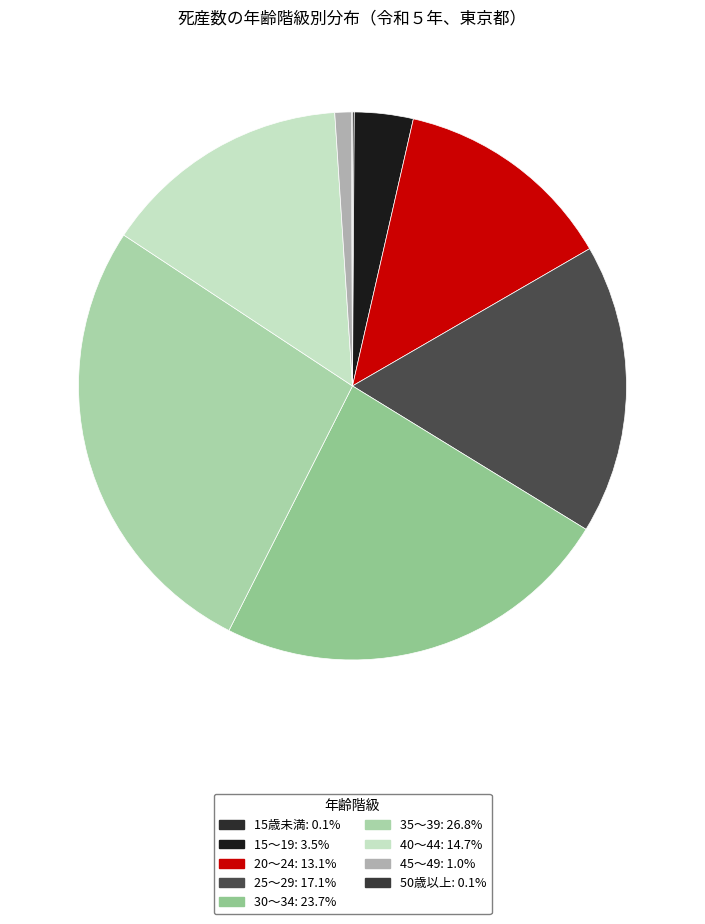

Approximately how many times larger is the value at 20～24 compared to 35～39?

0.5